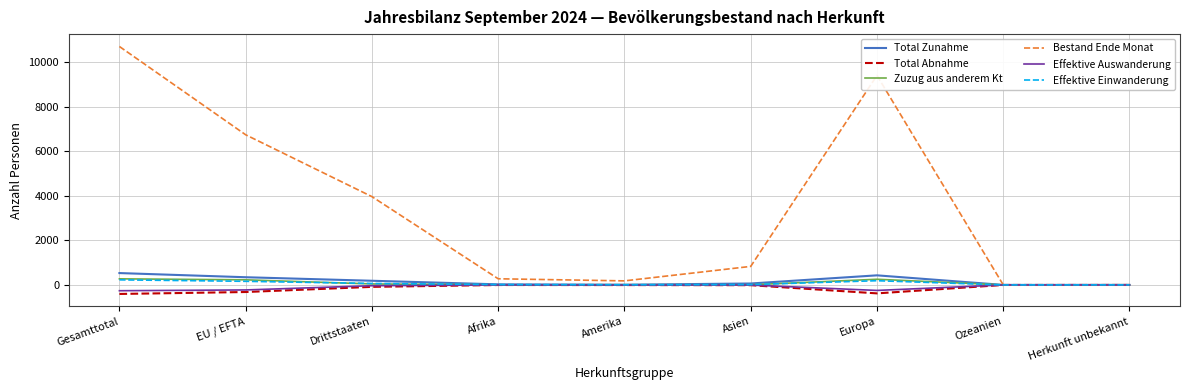

The Effektive Einwanderung series shows 0 at Ozeanien. True or false?

True